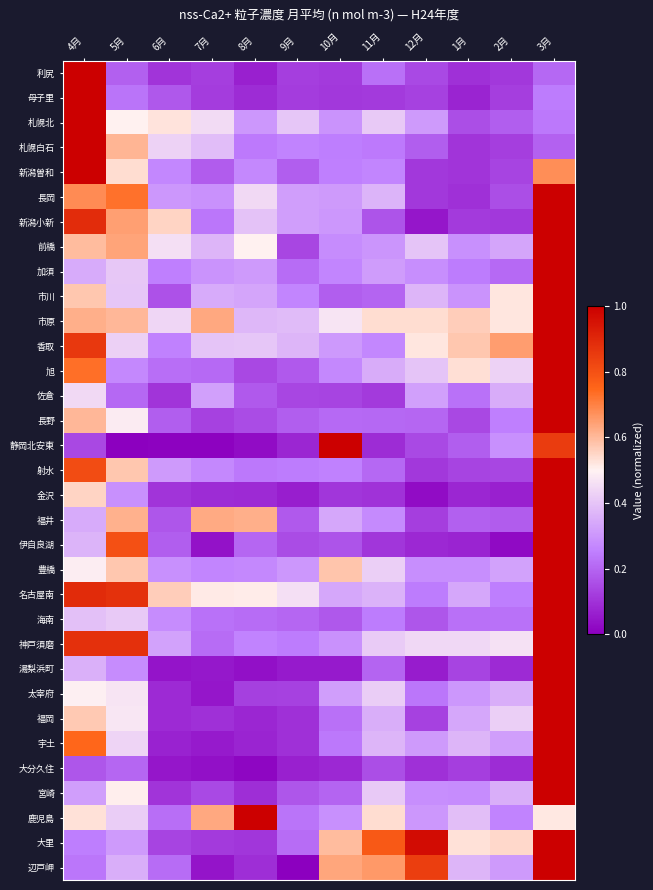

What is the total value across all series at 7月?

7.9